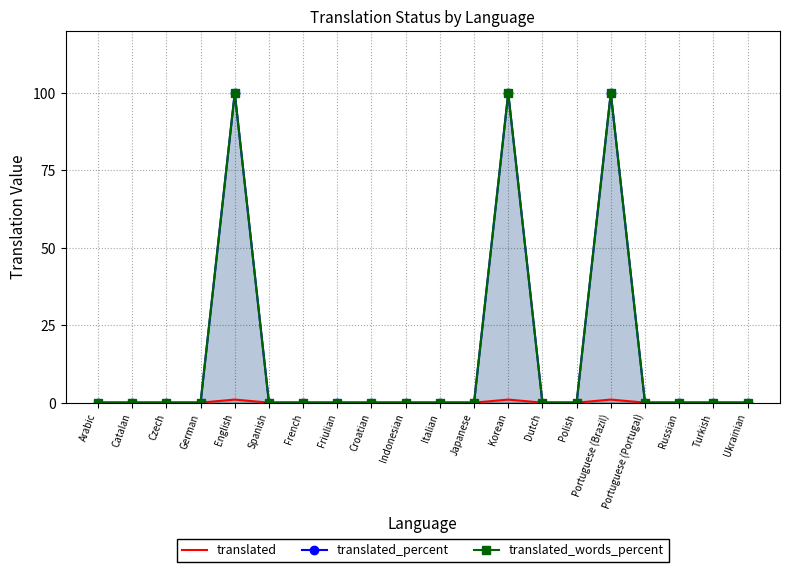

What is the sum of all translated_words_percent values?

300